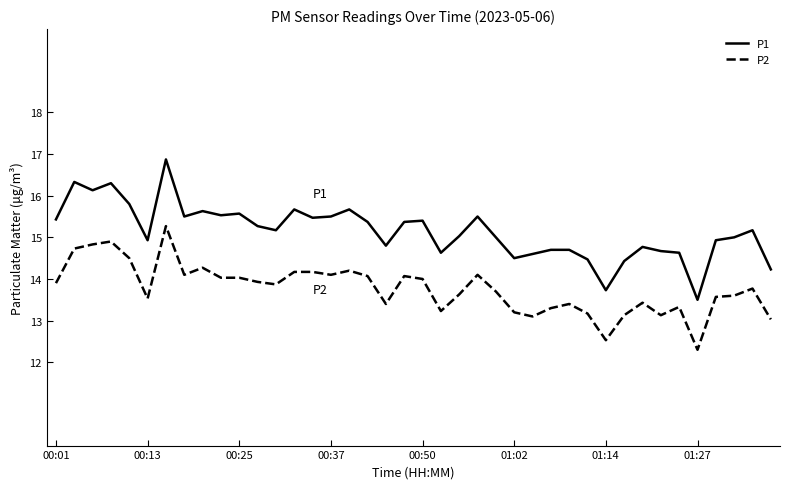

True or false: P2 and P1 intersect in this chart.

False